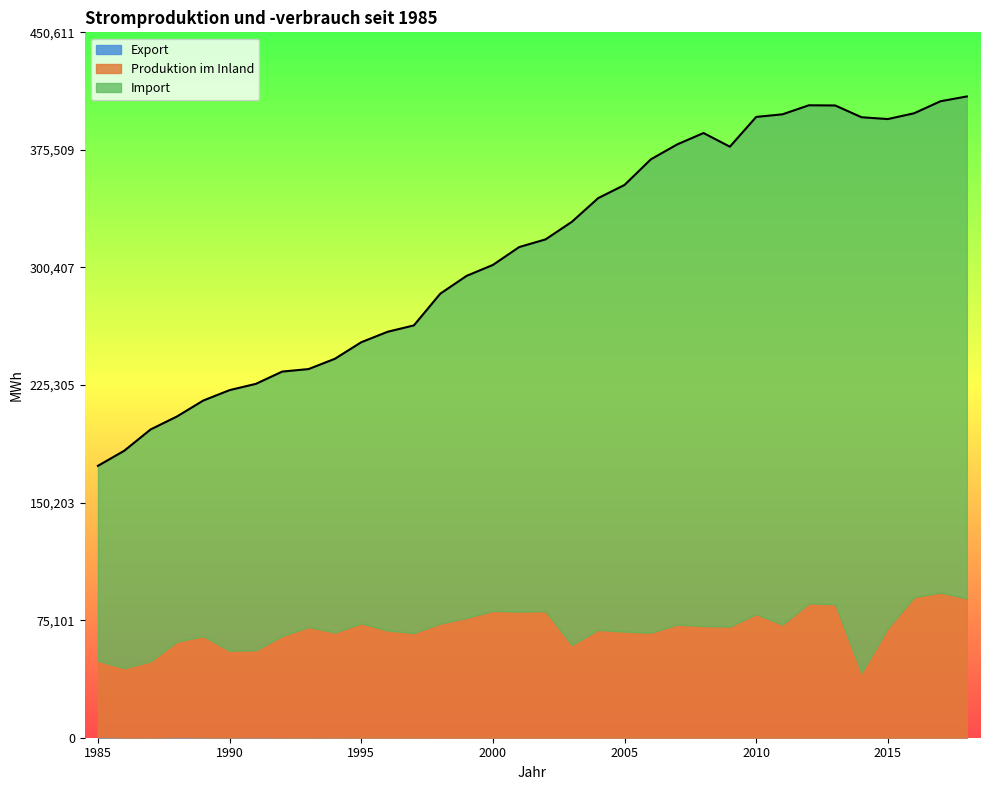

What is the sum of all Import values?

8204455